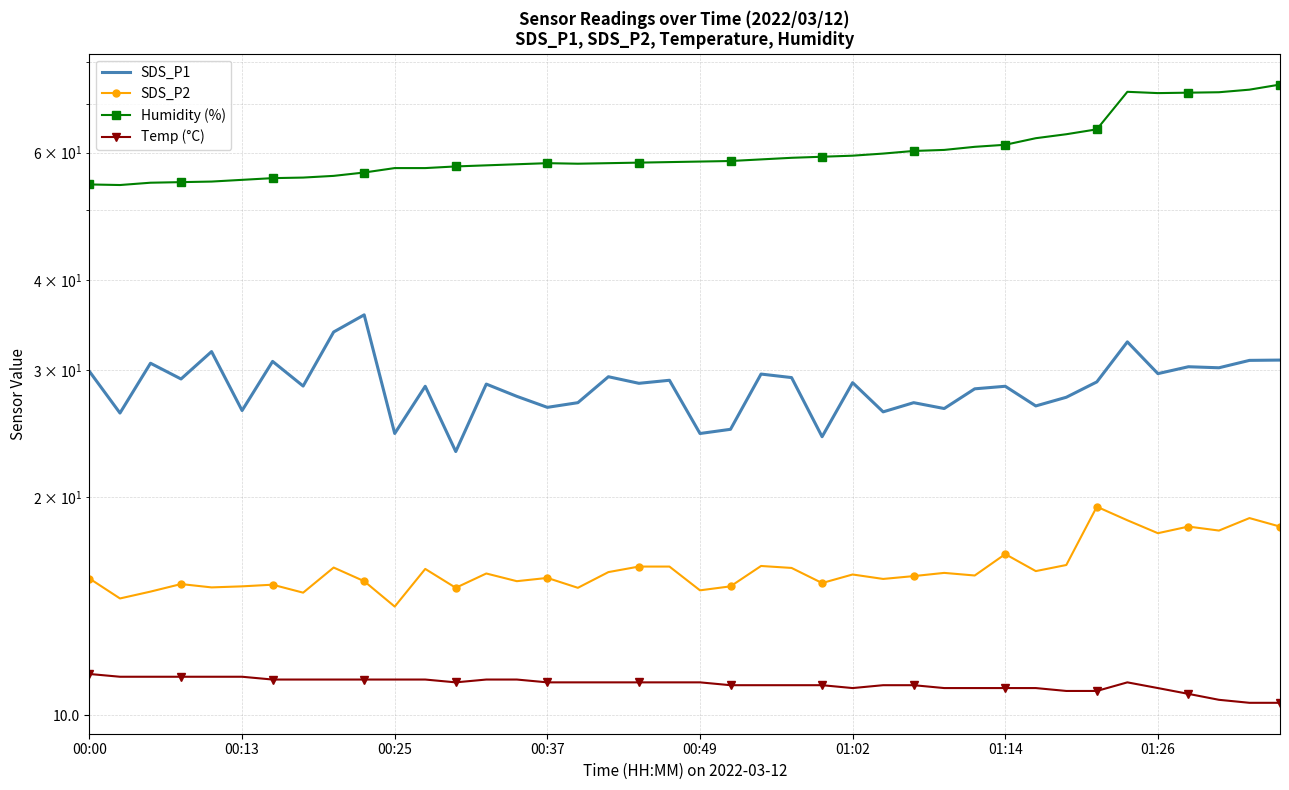

At 00:49, list the series in order from largest to smallest.

Humidity (%), SDS_P1, SDS_P2, Temp (°C)